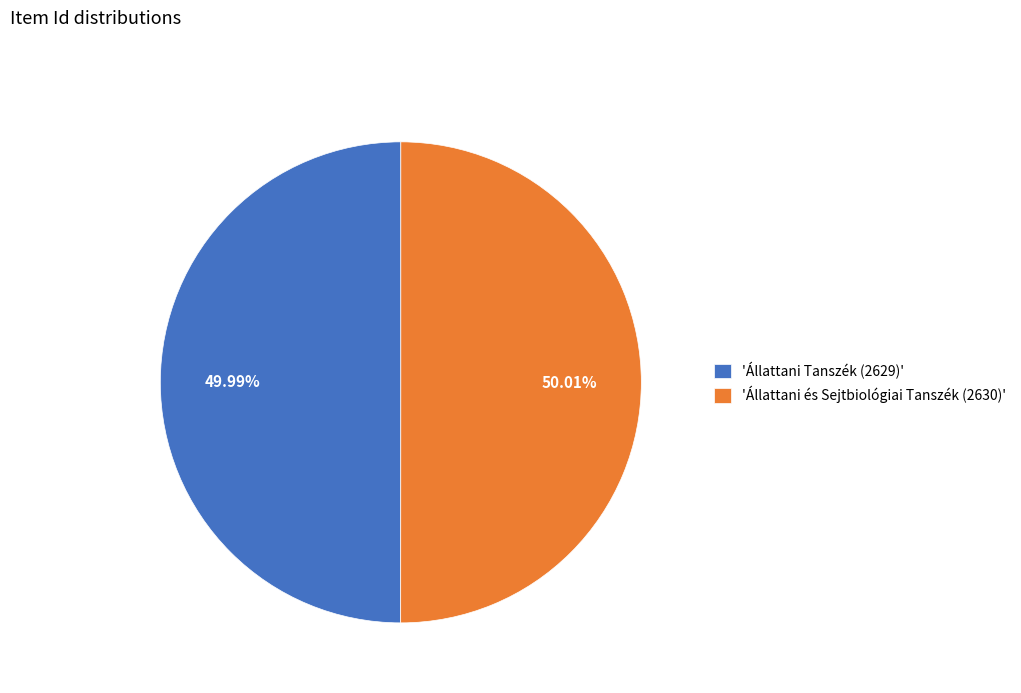

Approximately how many times larger is the value at 'Állattani és Sejtbiológiai Tanszék (2630)' compared to 'Állattani Tanszék (2629)'?

1.0